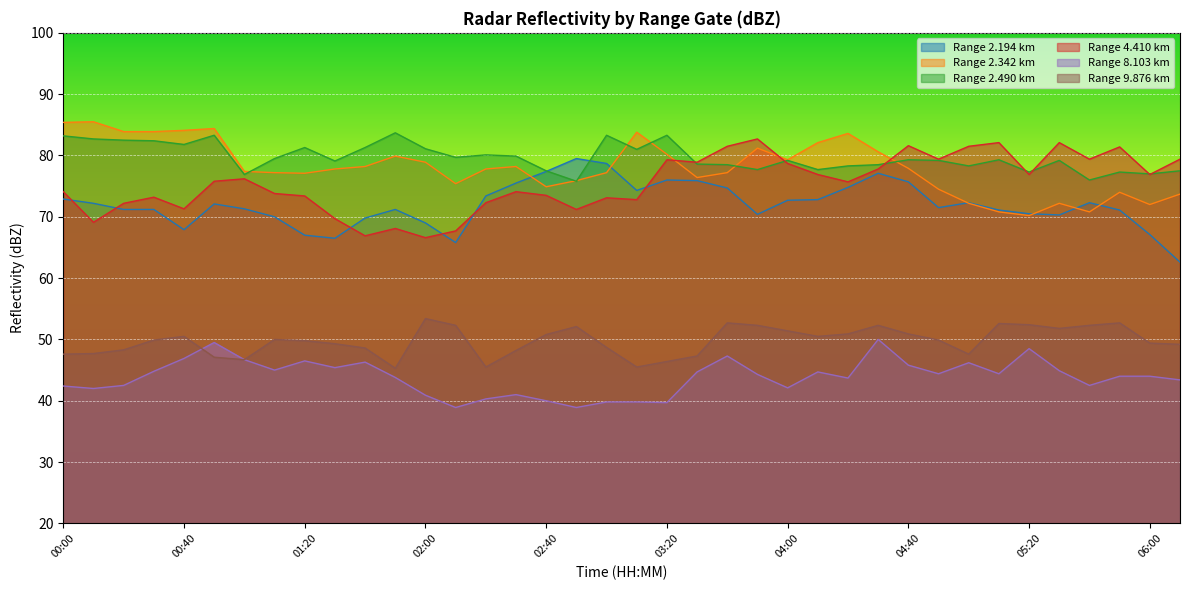

Which has a higher value, 01:00 or 01:50?

01:00